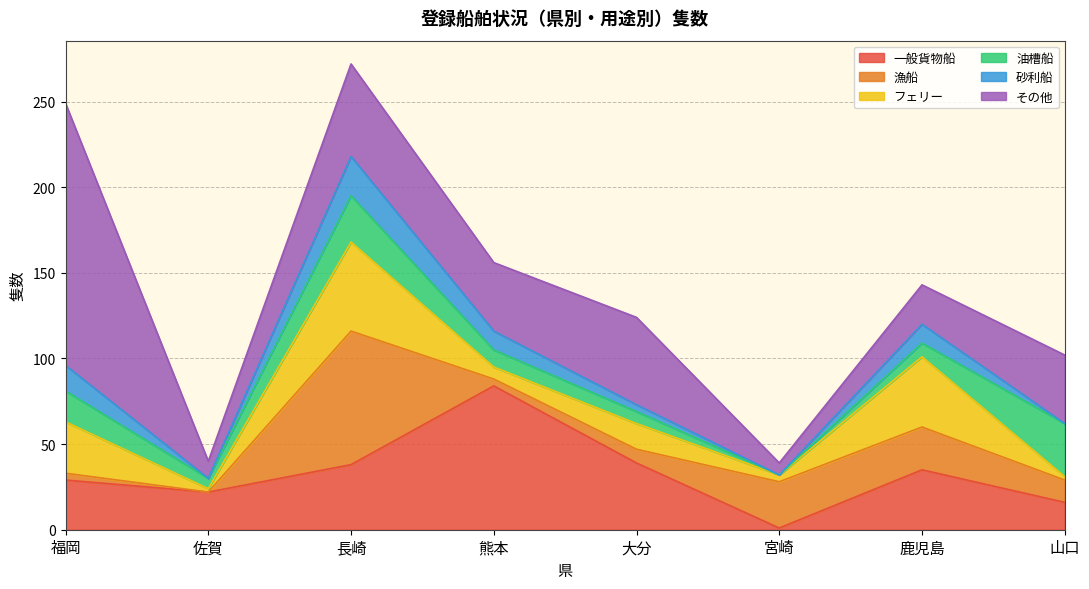

What is the approximate value of 漁船 at 福岡, to the nearest 5?

5